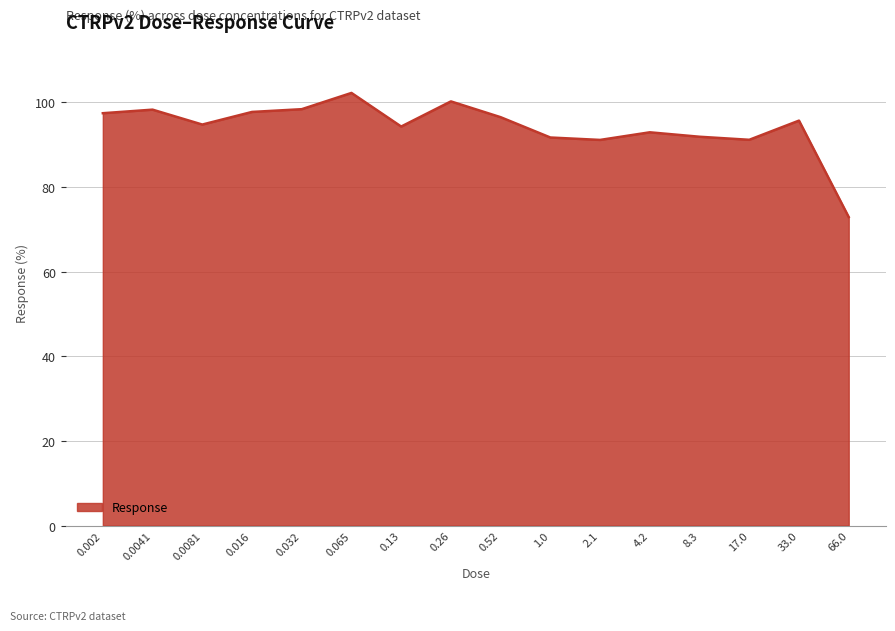

How many lines are shown in the chart?

1